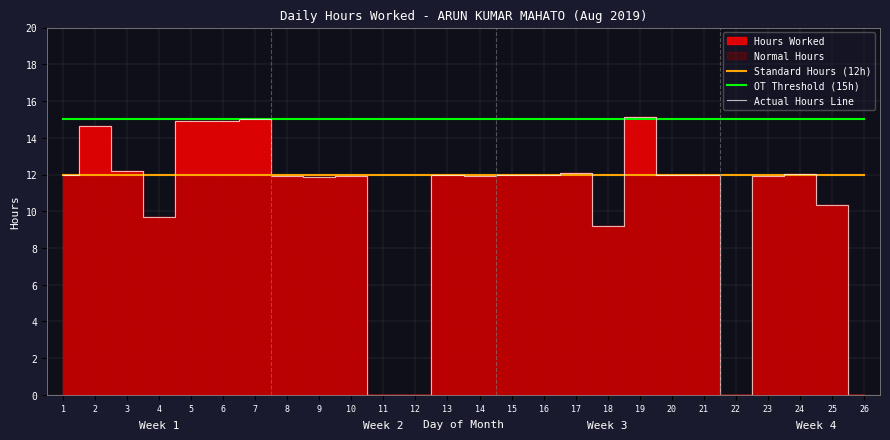

What is the spread (max minus min) of values at 8?

3.1